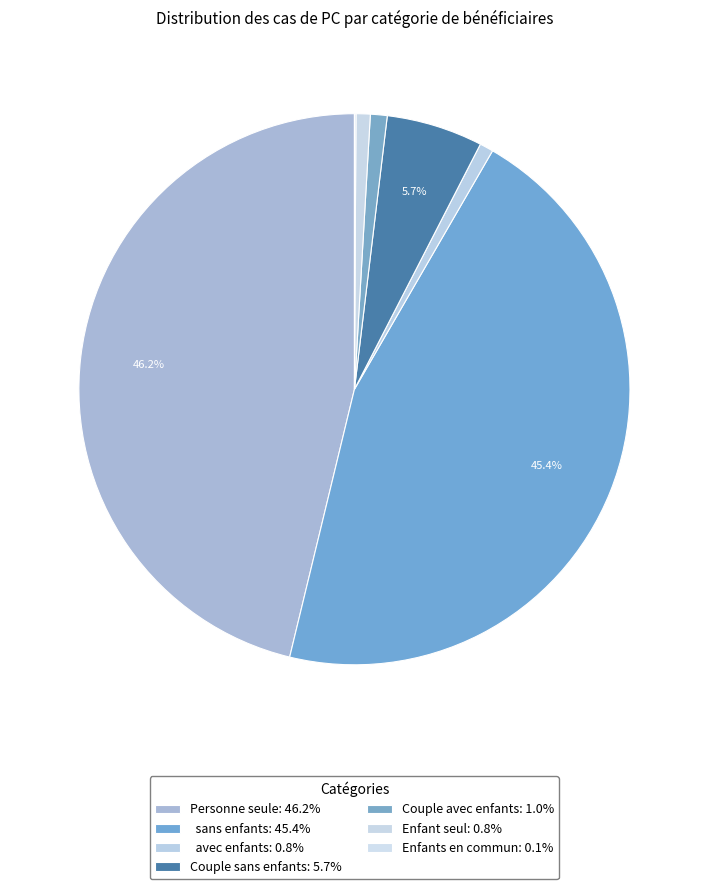

Which has a higher value, Couple sans enfants or Enfants en commun?

Couple sans enfants